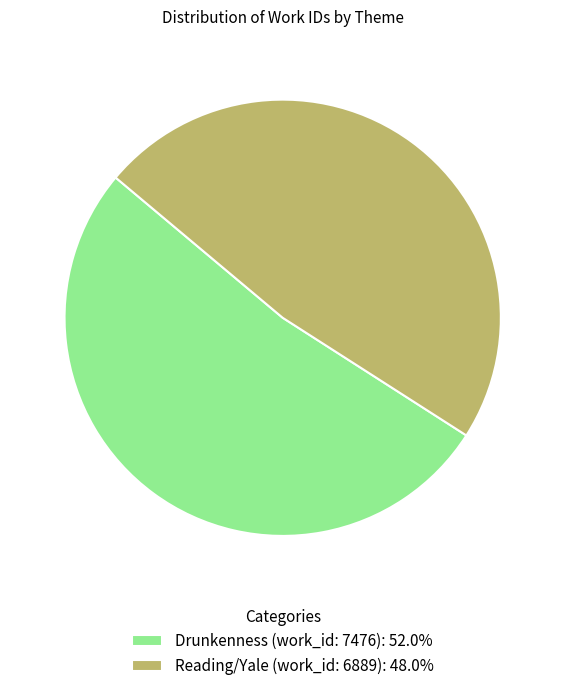

The Reading/Yale (work_id: 6889) slice represents 33% of the pie. True or false?

False